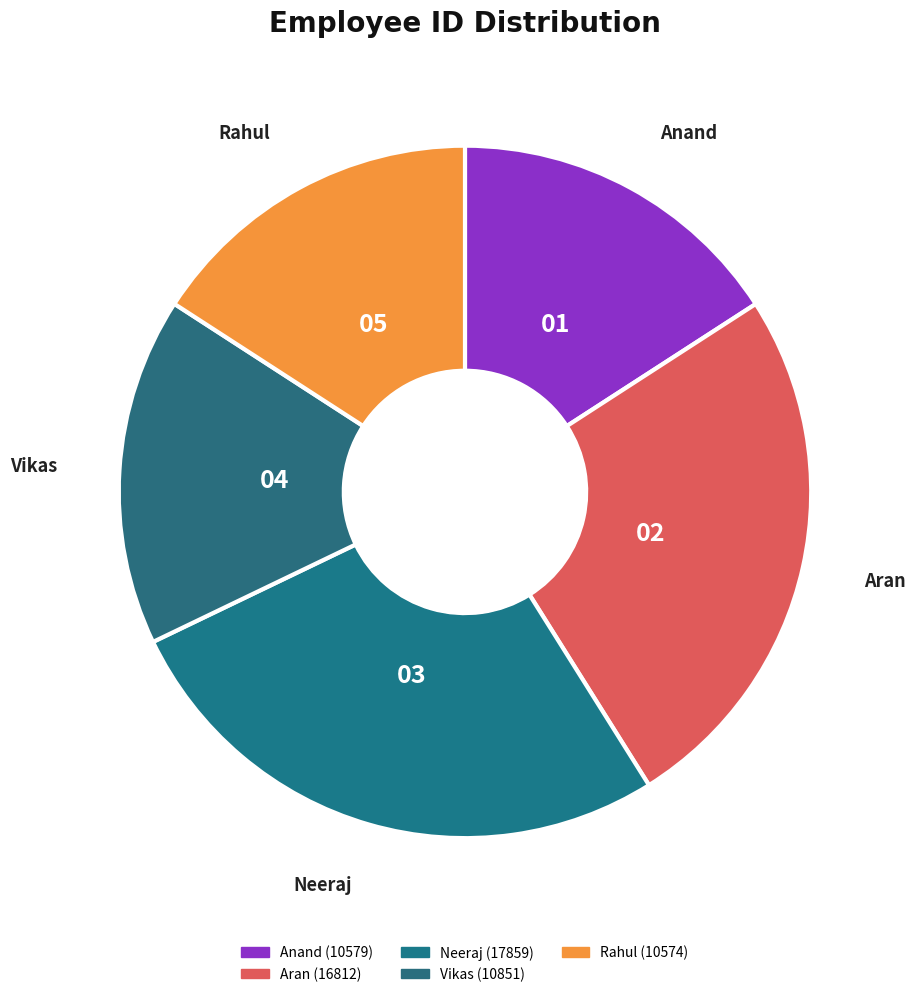

How many segments does this pie chart have?

5